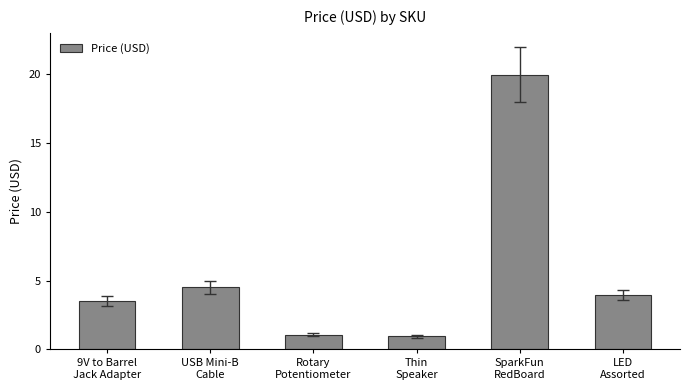

What is the value of the 2nd bar from the left?

4.5